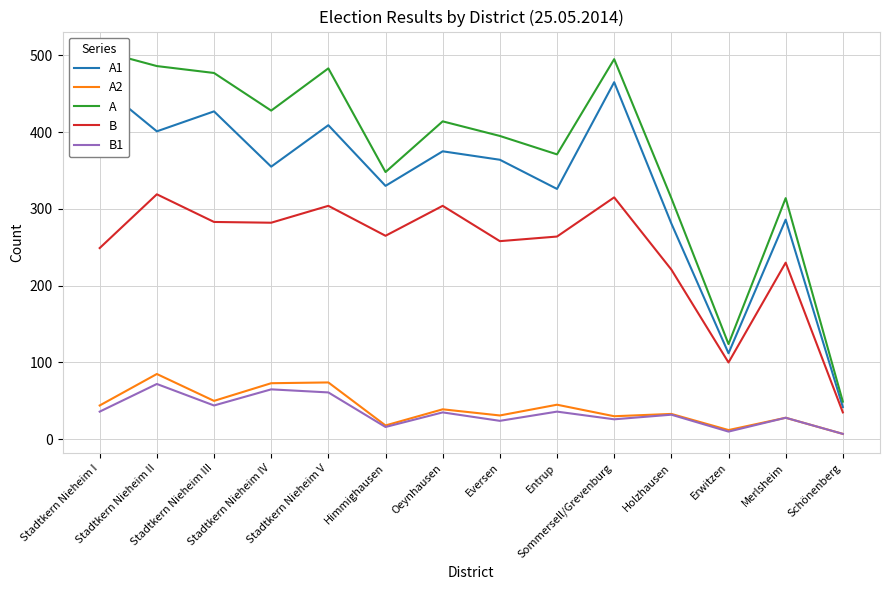

How many categories are shown in the chart?

14